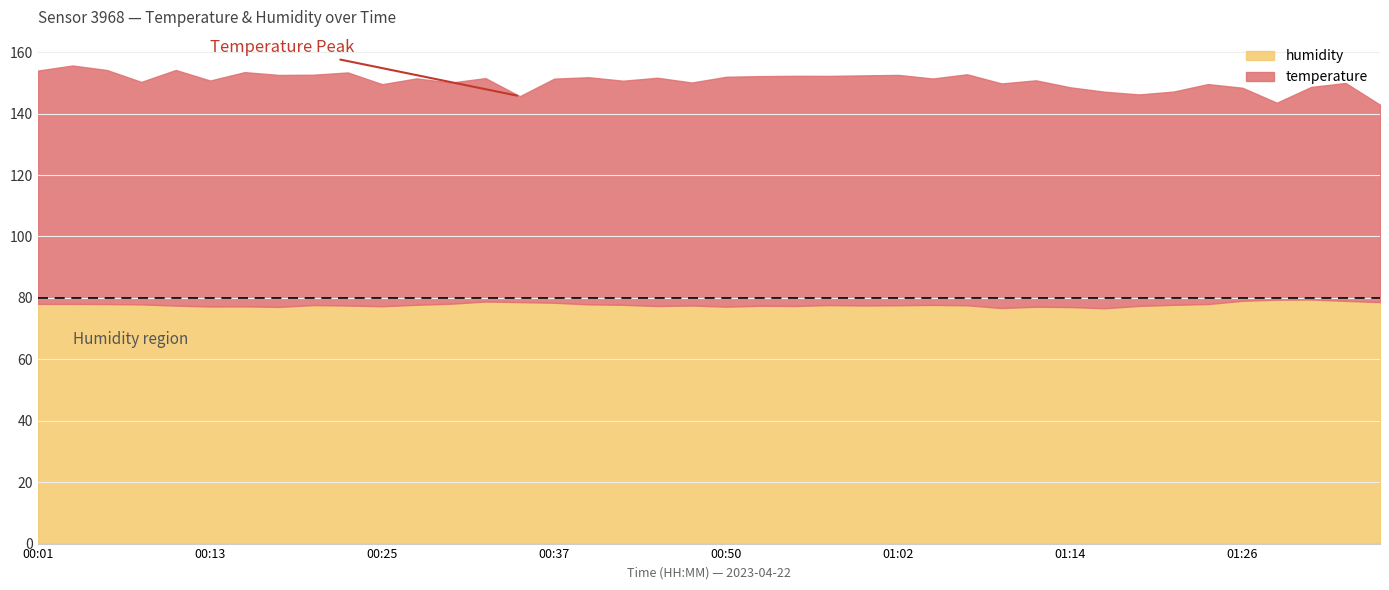

True or false: humidity and temperature intersect in this chart.

False